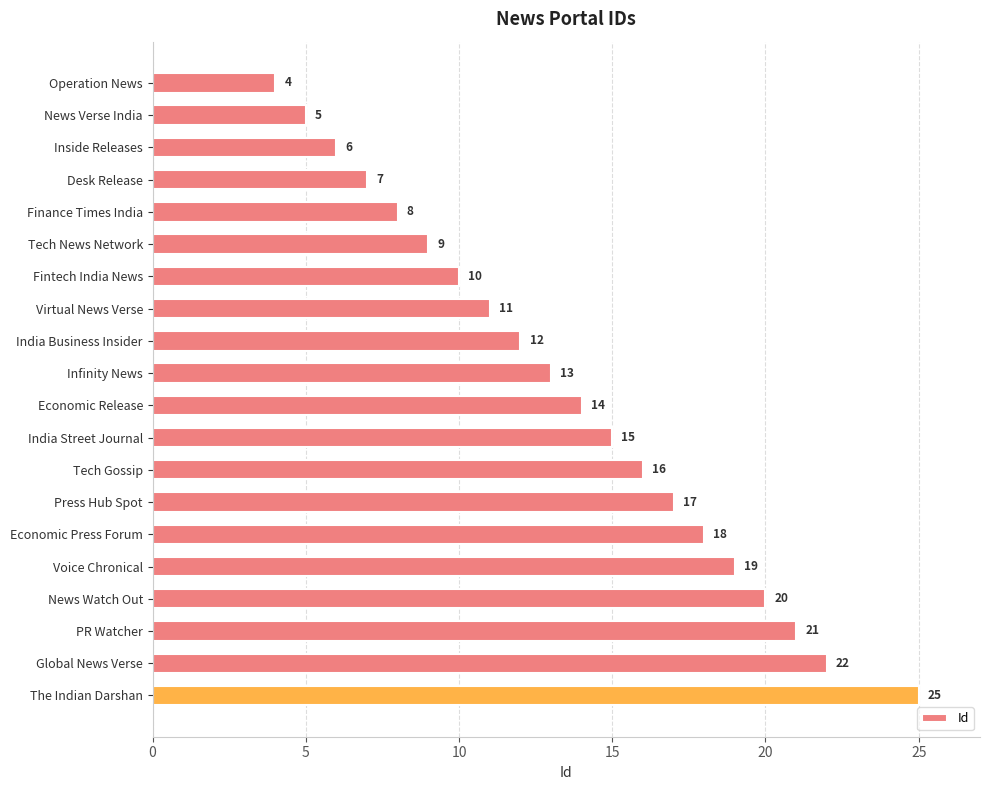

How many bars are there in total?

20